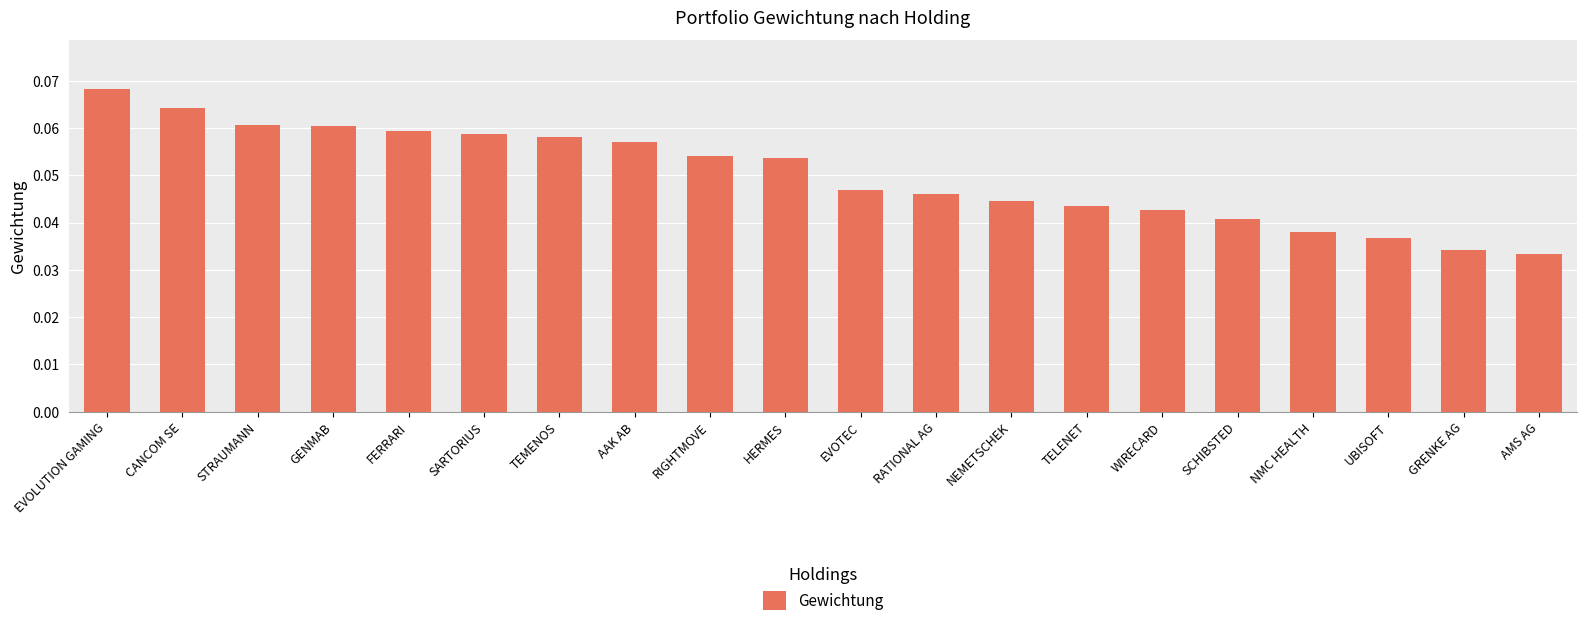

How many values are between 0 and 1?

20